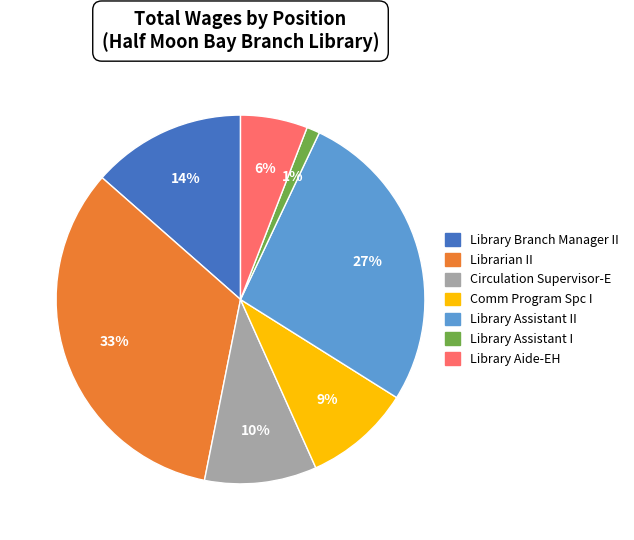

To the nearest percent, what is the average slice percentage?

14%